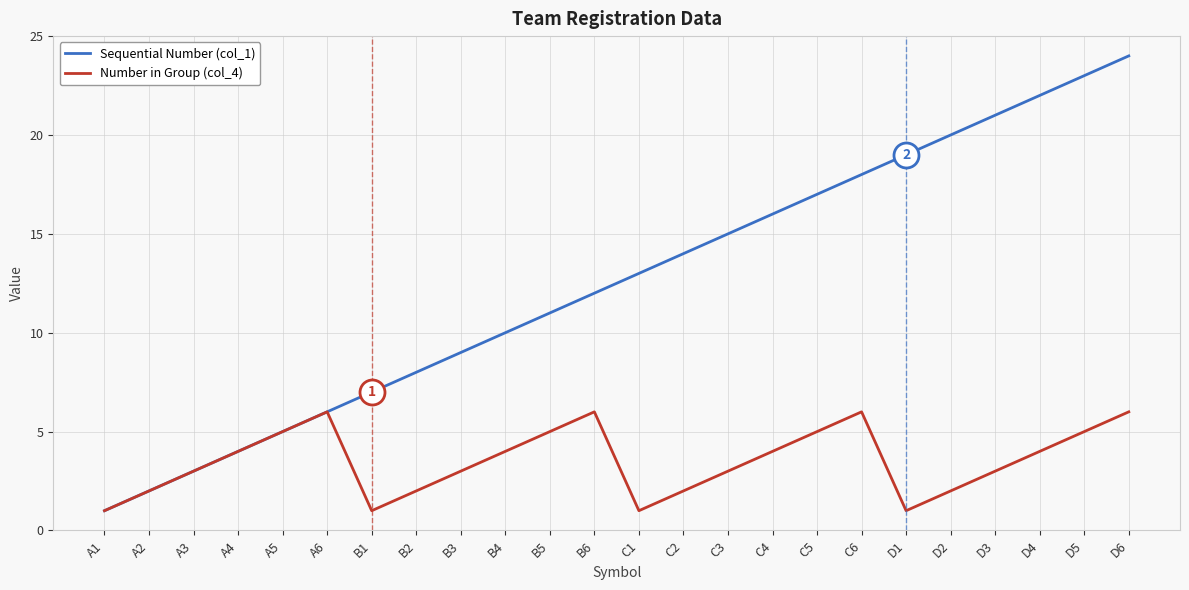

Which series has the largest range (max minus min)?

Sequential Number (col_1)